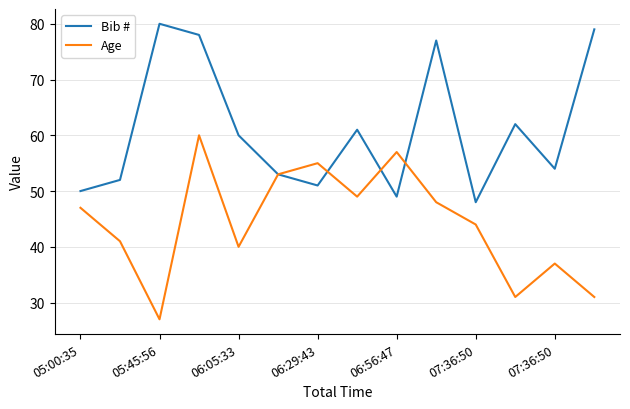

In Bib #, how many points are higher than both neighbors (excluding endpoints)?

4